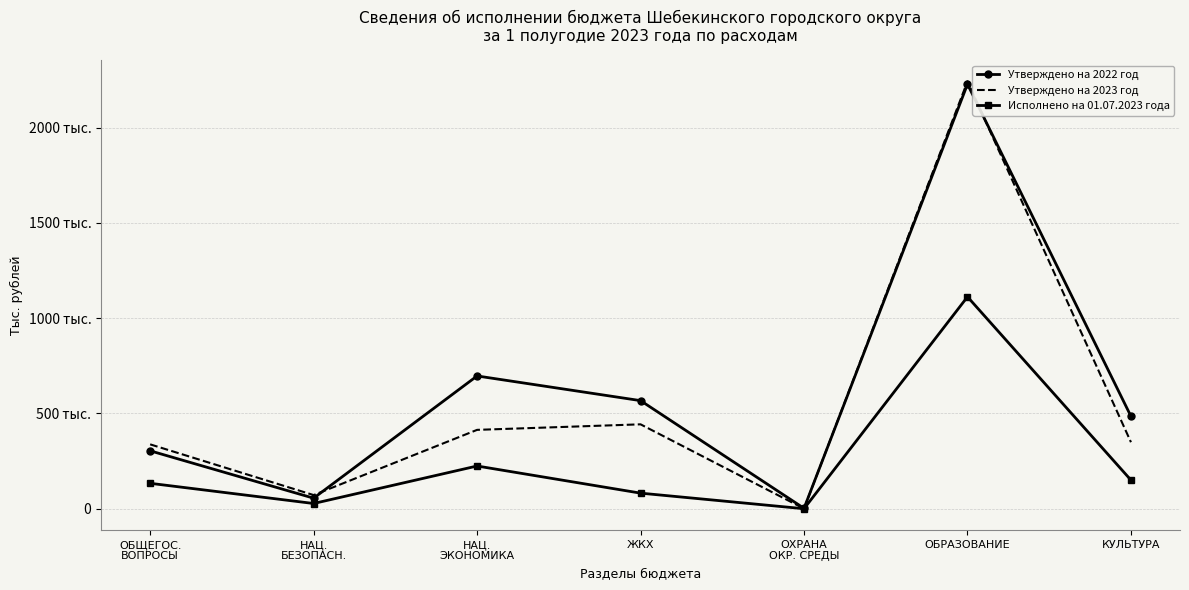

Rank the series by their average value, from highest to lowest.

Утверждено на 2022 год, Утверждено на 2023 год, Исполнено на 01.07.2023 года